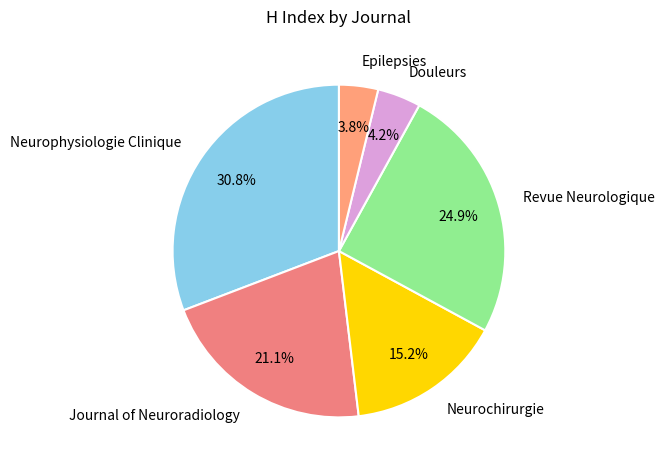

How many slices are in this pie chart?

6